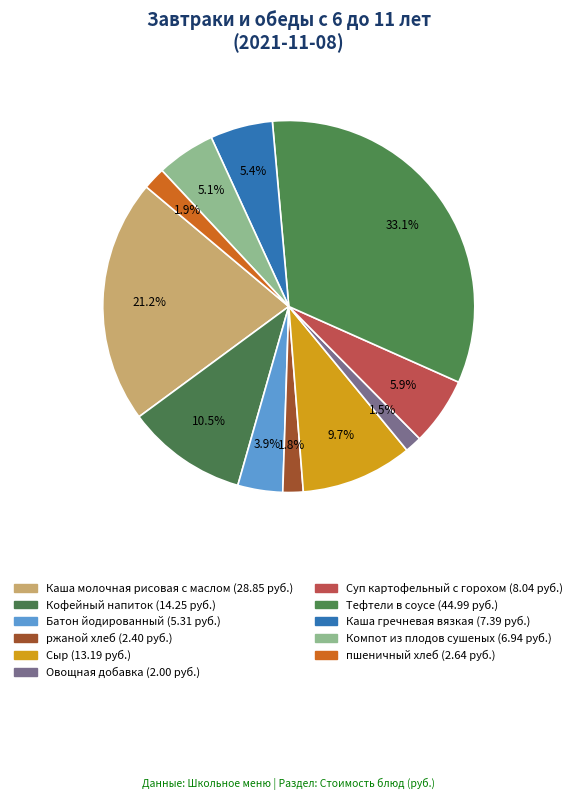

To the nearest percent, what percentage of the pie is Каша молочная рисовая с маслом?

21%